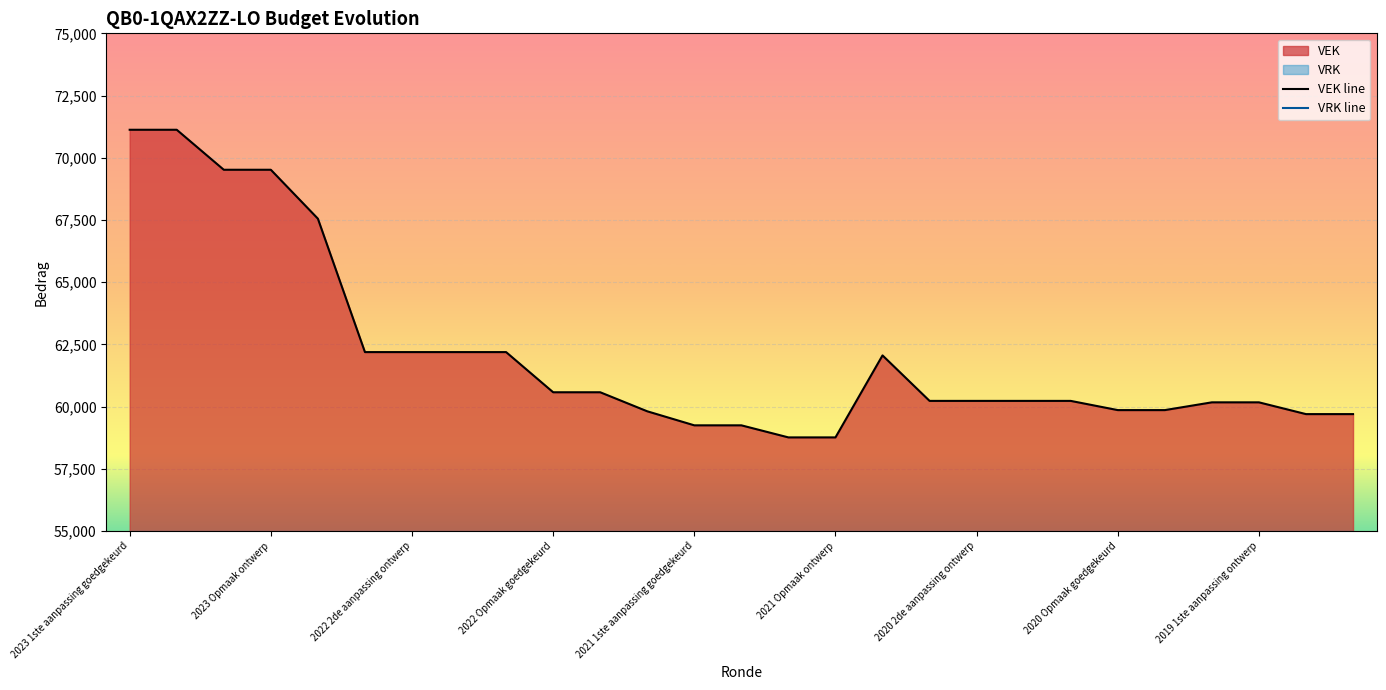

True or false: VRK line and VEK line intersect in this chart.

False